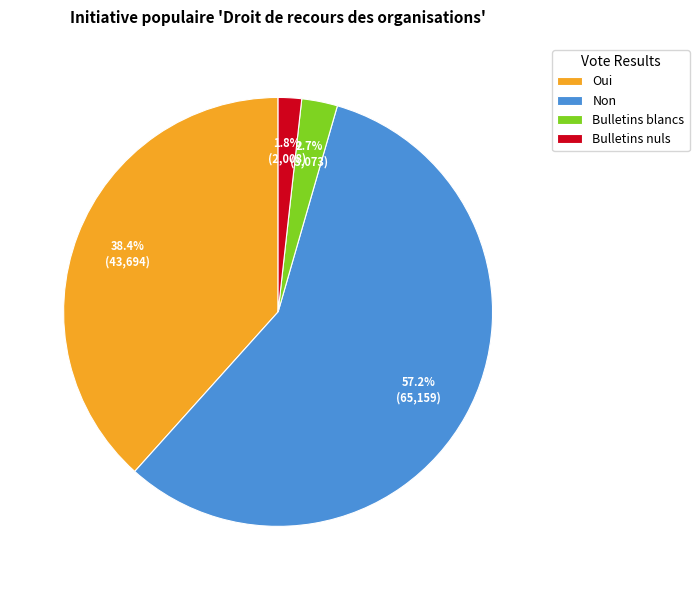

Which slice is the smallest?

Bulletins nuls